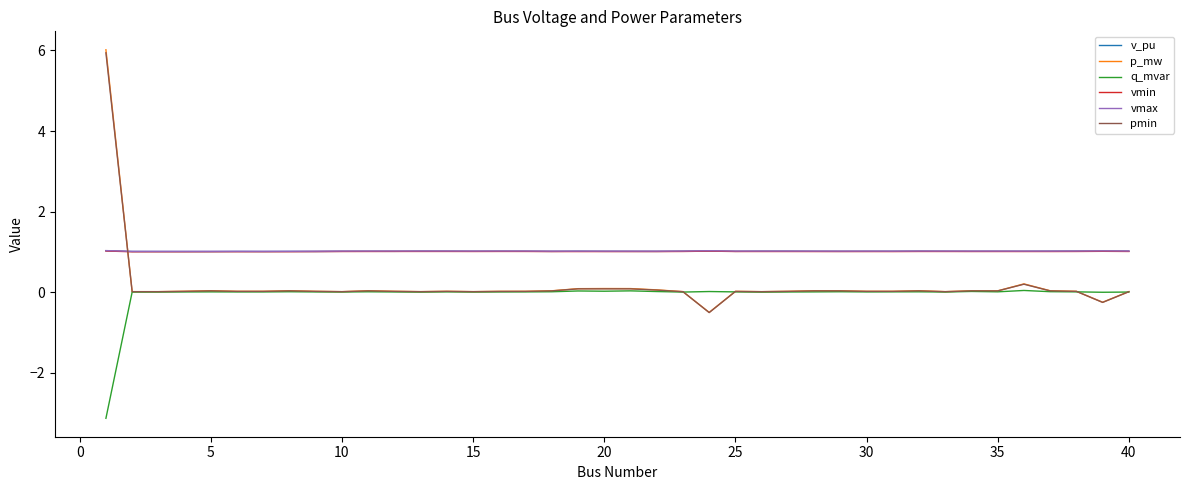

How many categories are shown in the chart?

40